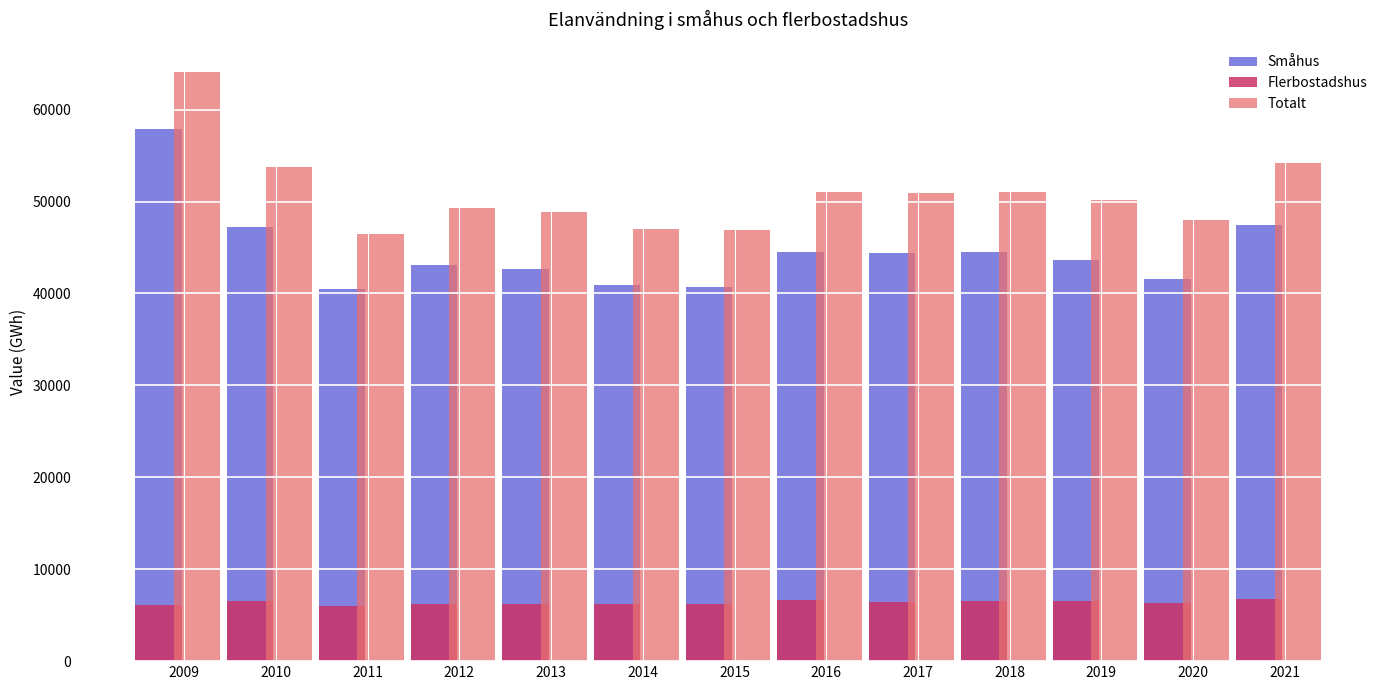

Are the bars grouped side by side (vs. stacked)?

Yes